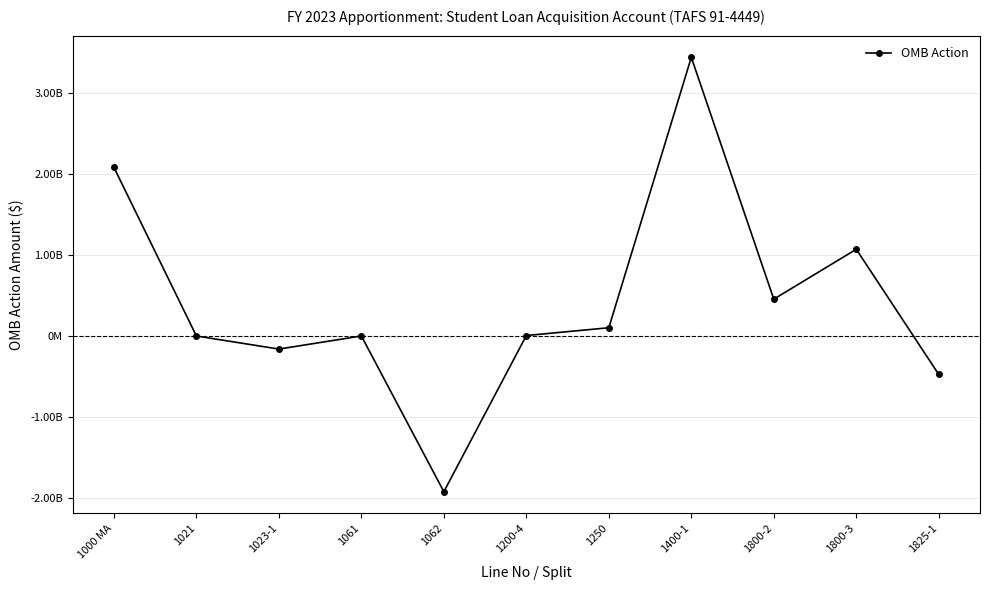

True or false: there are more than 1 points higher than both neighbors.

True